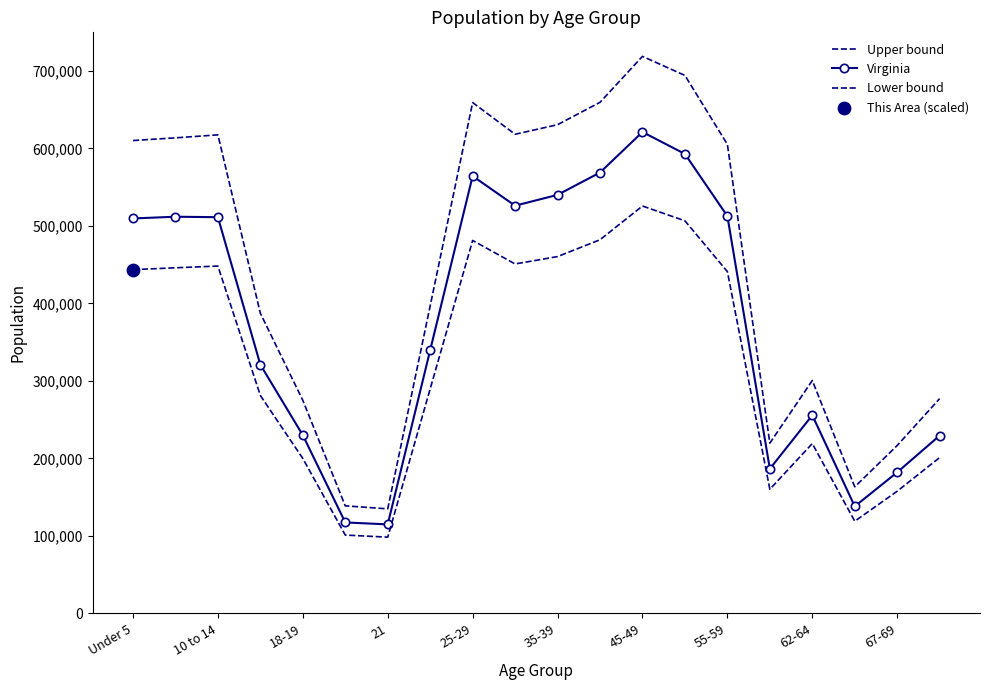

Which series contains the lowest Y value?

Lower bound